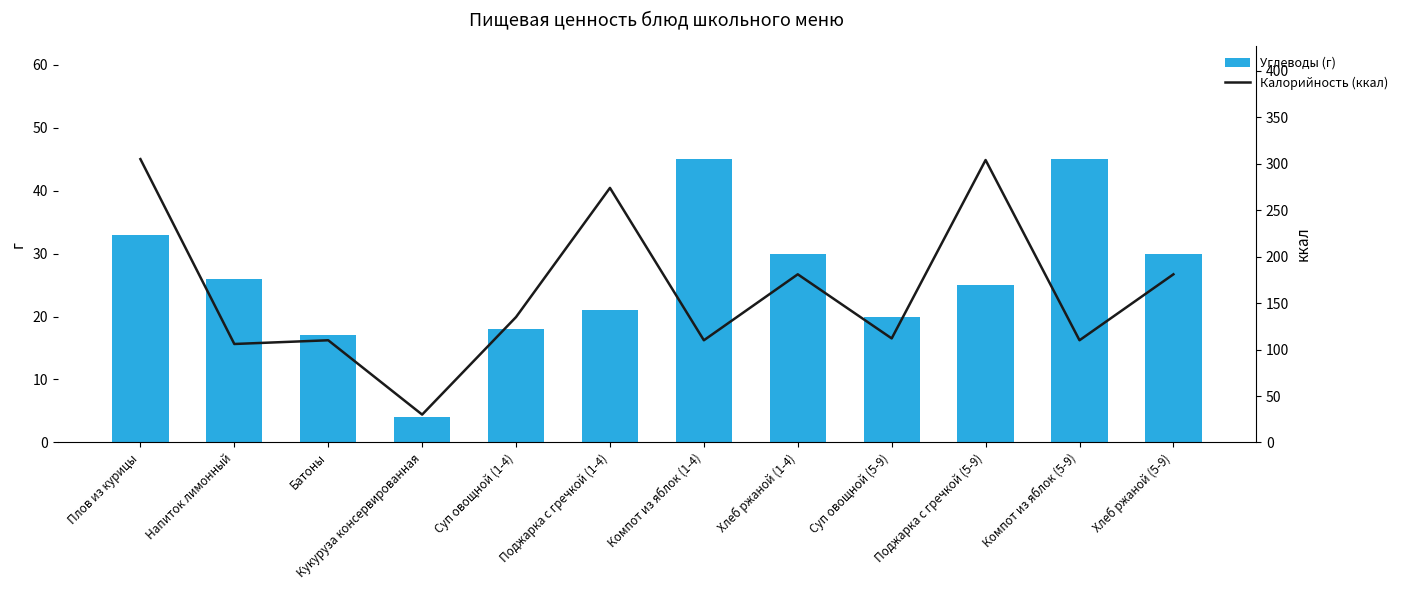

Is the value of Калорийность (ккал) at Поджарка с гречкой (1-4) greater than the value of Углеводы (г) at Суп овощной (1-4)?

Yes